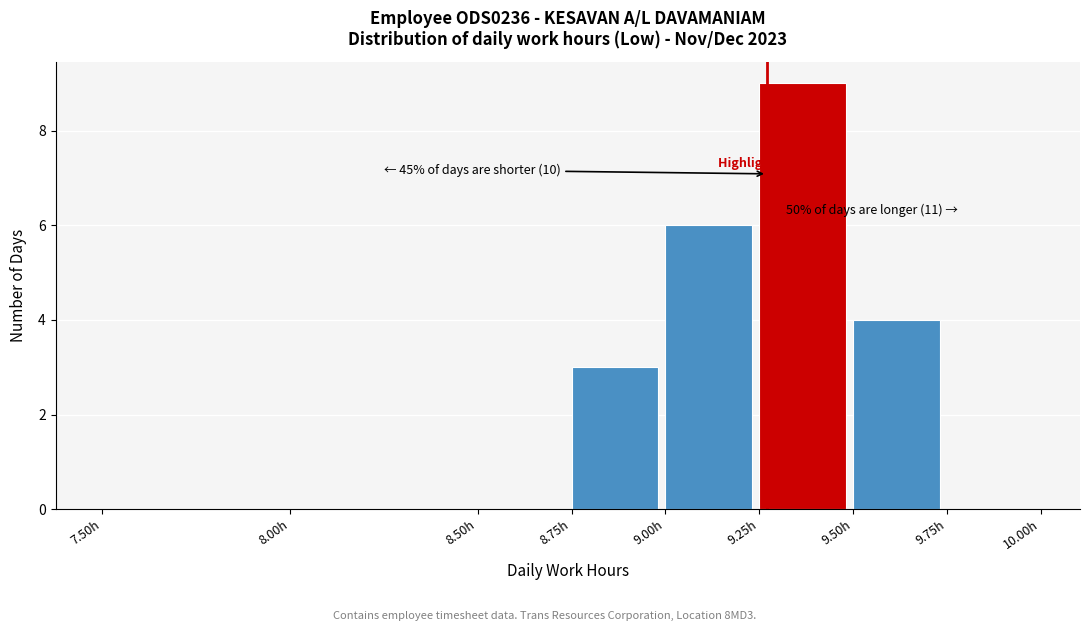

Over which range of the x-axis is the bar tallest?

9.25 to 9.50